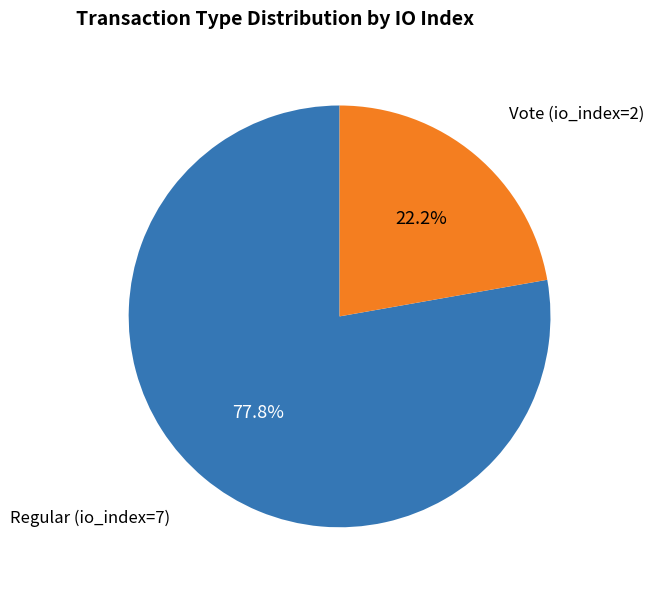

What percentage is NOT represented by Vote (io_index=2)?

77.8%